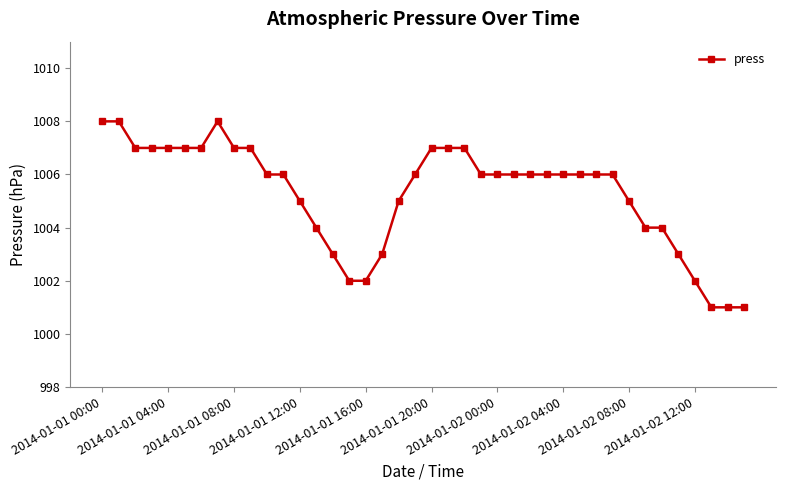

What is the value of the 20th point from the left?

1006